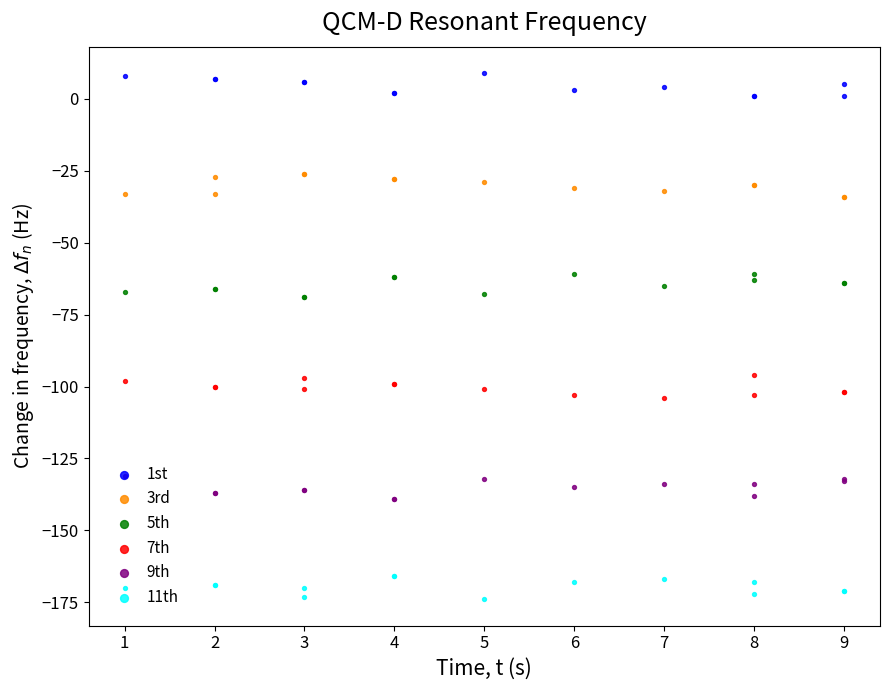

Which series contains the highest Y value?

1st